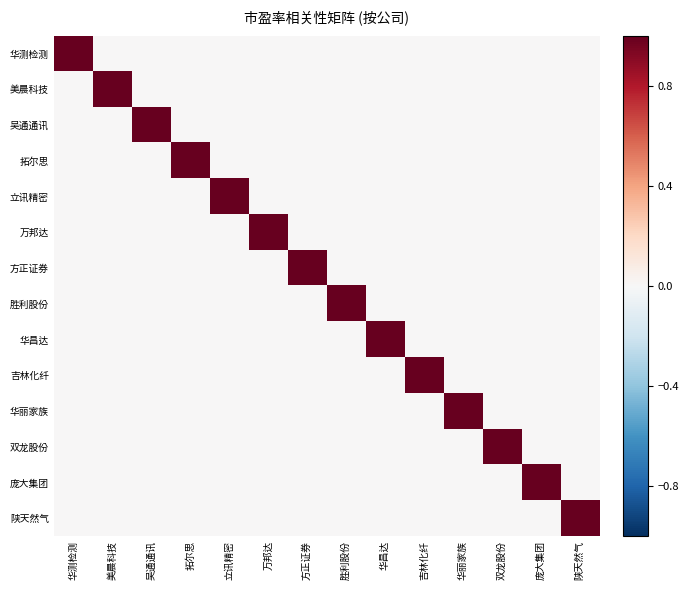

What is the spread (max minus min) of values at 美晨科技?

1.0